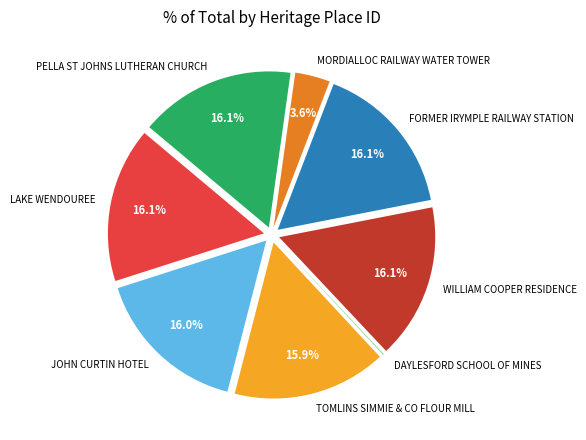

The MORDIALLOC RAILWAY WATER TOWER slice represents 4% of the pie. True or false?

True